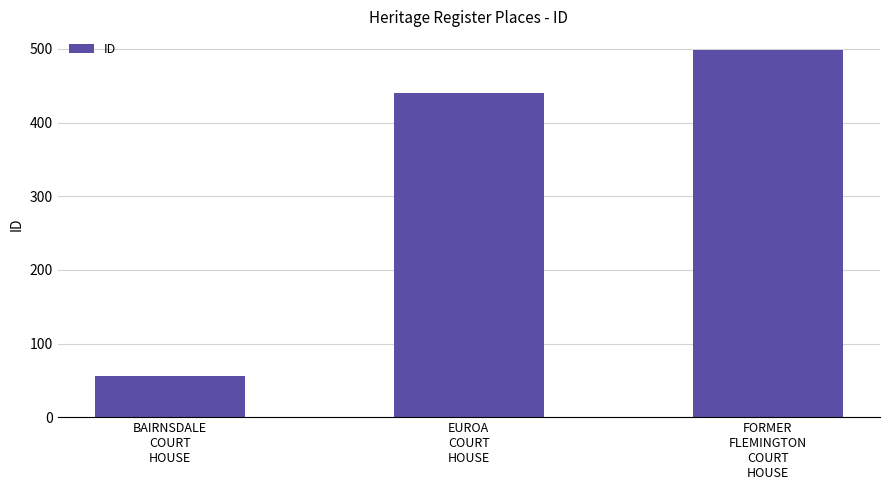

List the labels in order of value, smallest first.

BAIRNSDALE
COURT
HOUSE, EUROA
COURT
HOUSE, FORMER
FLEMINGTON
COURT
HOUSE